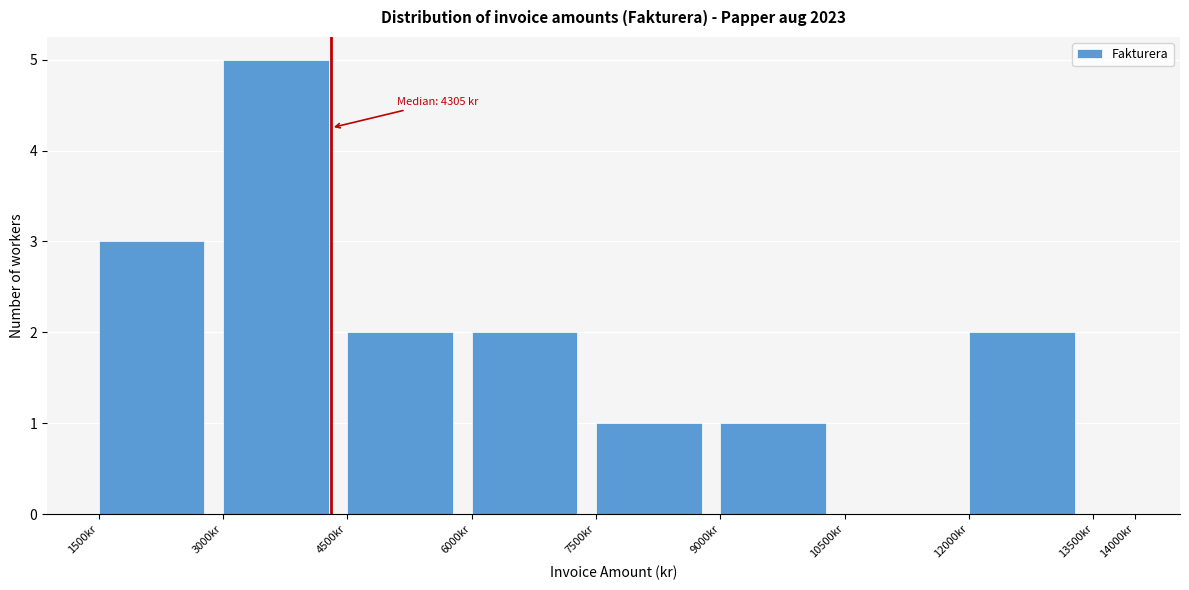

Which range on the x-axis has the tallest bar?

3000 to 4500